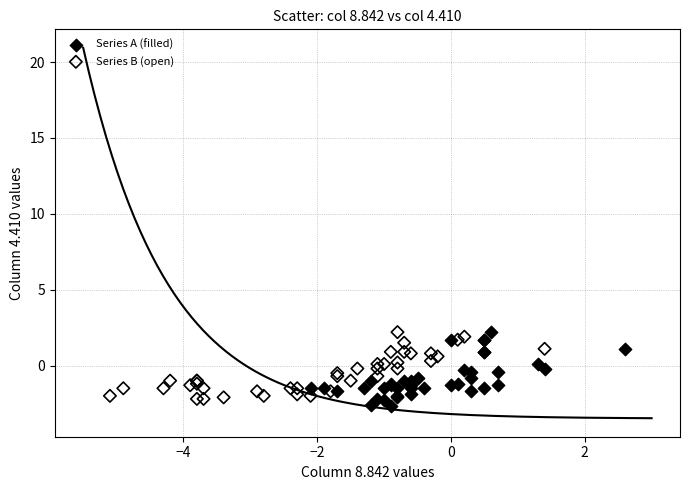

What are all the series names shown in the legend?

Series A (filled), Series B (open)